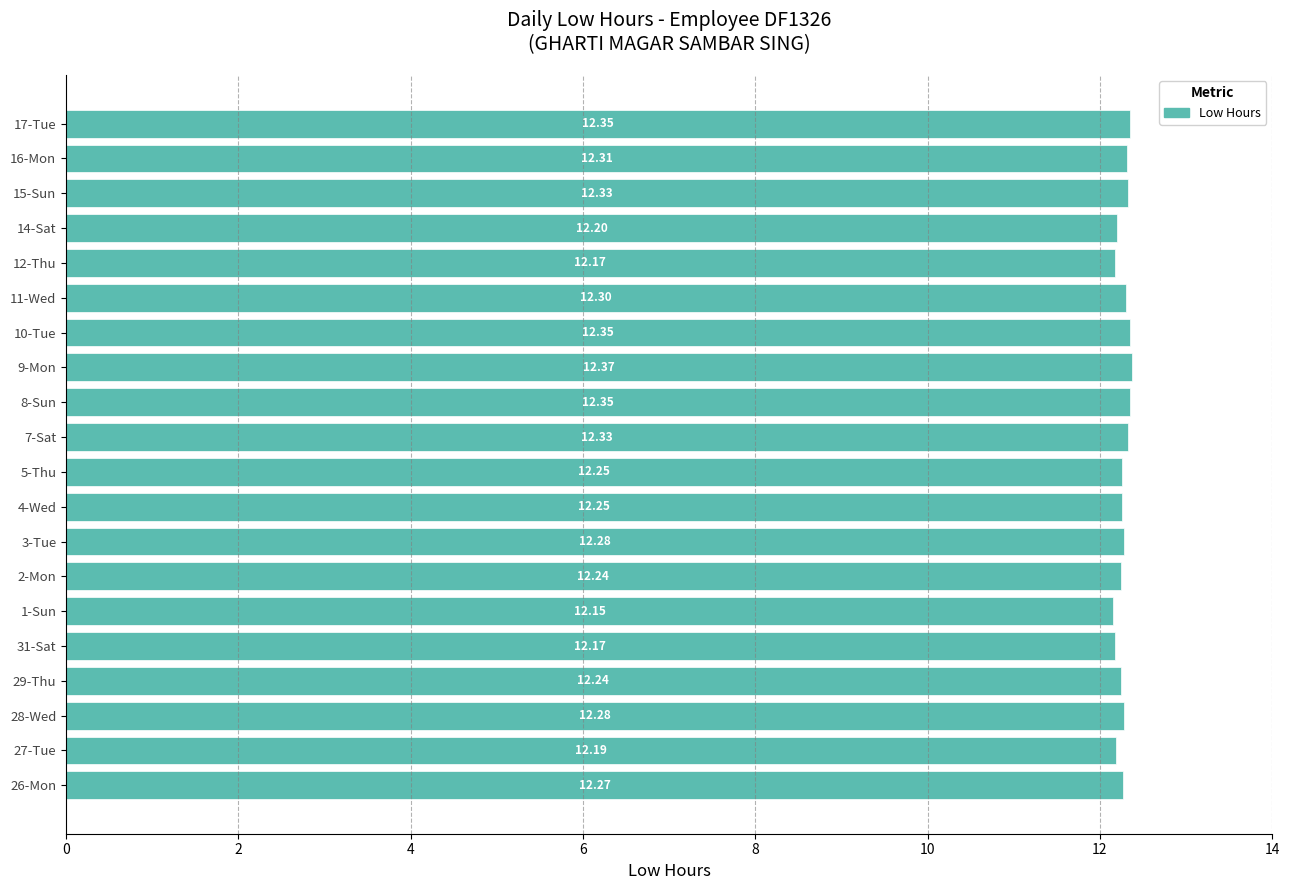

What is the average value?

12.3